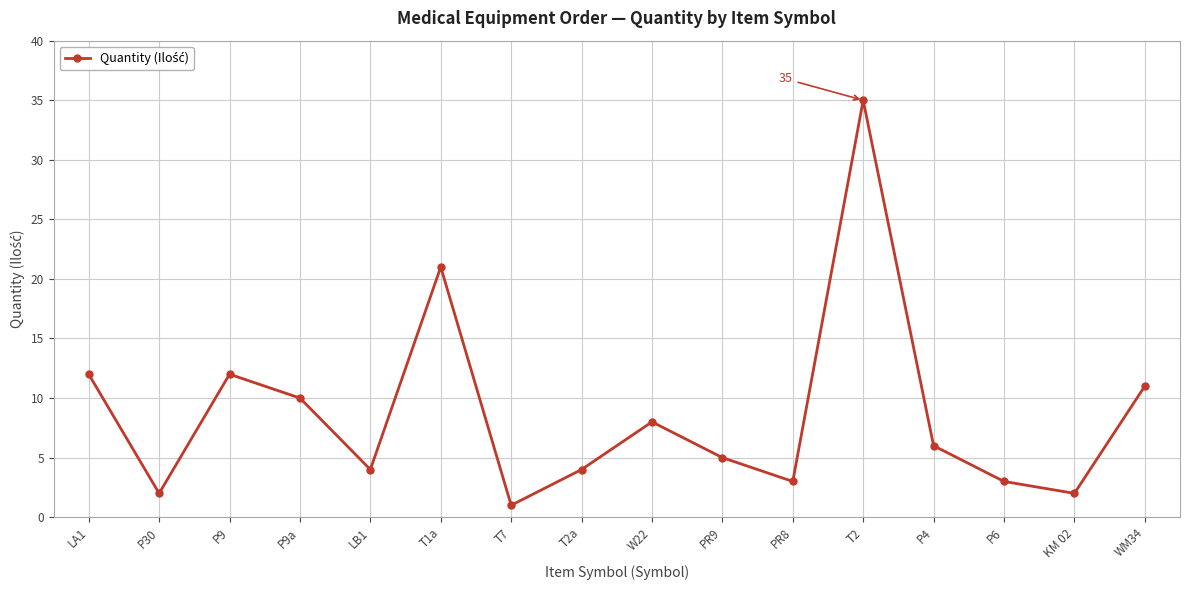

How many points are higher than both their immediate neighbors (excluding endpoints)?

4